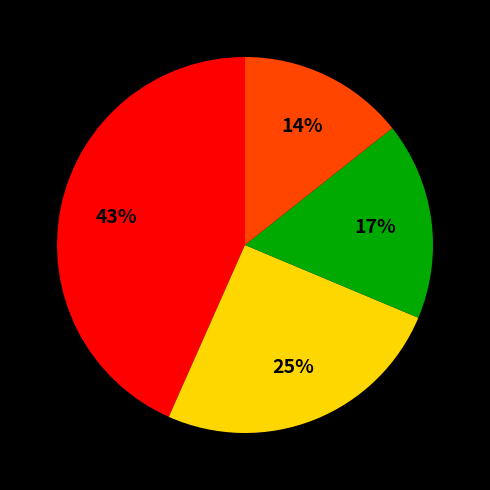

Is there a majority slice in this chart?

No